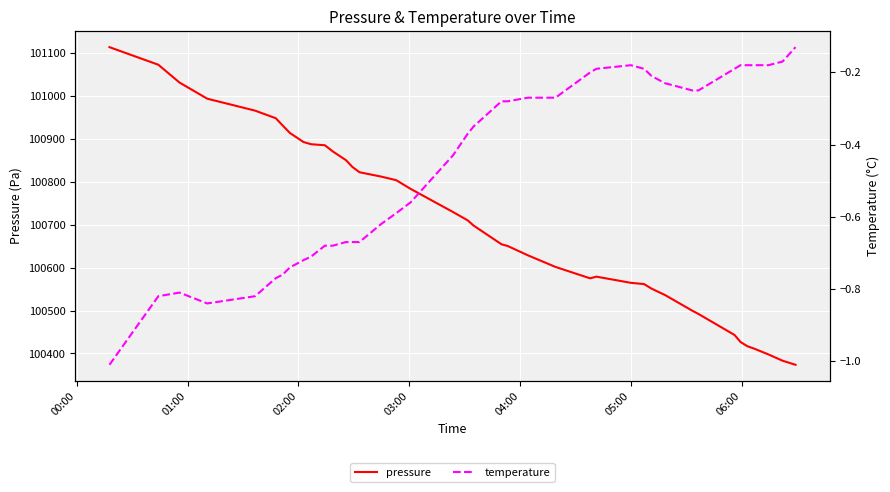

What are all the series names shown in the legend?

pressure, temperature